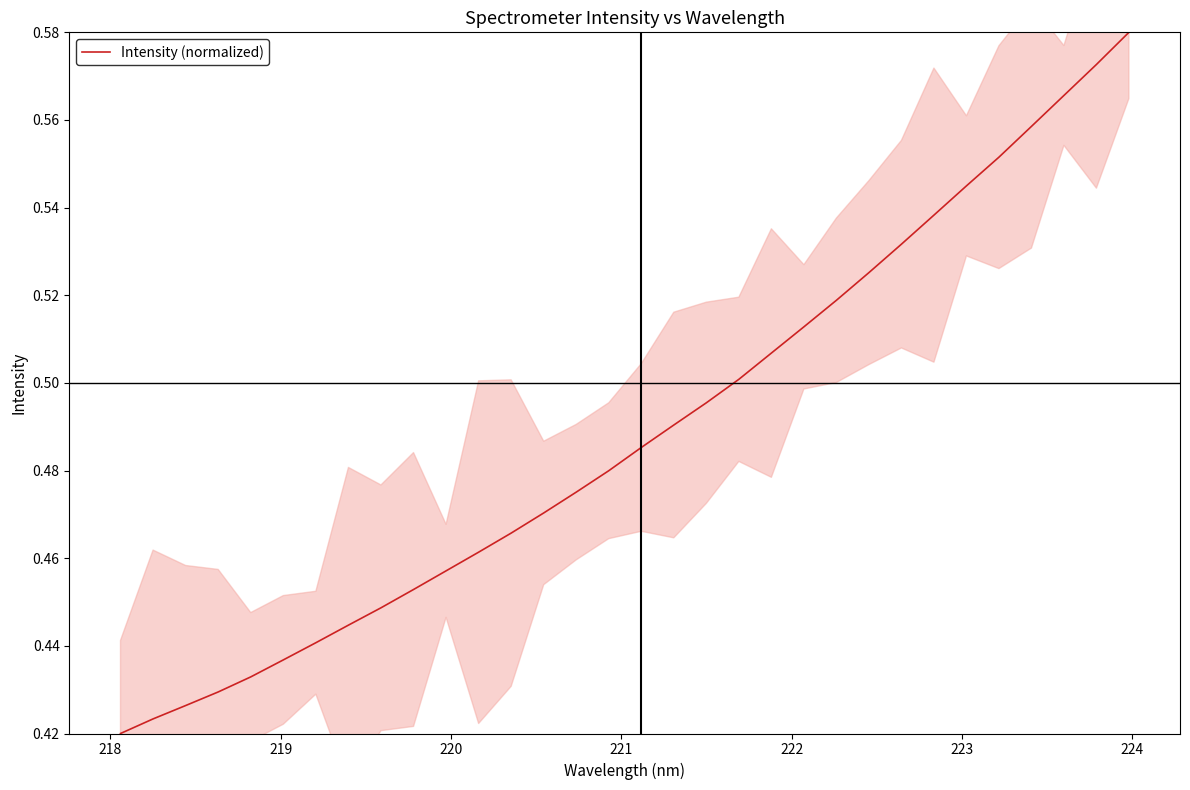

What is the average value?

0.5